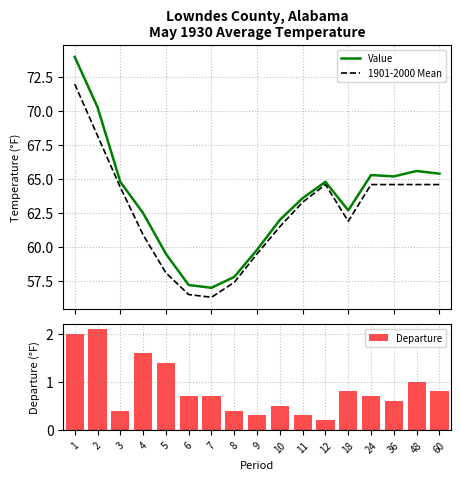

What is the value of the Departure bar at the 17th from the left?

0.8